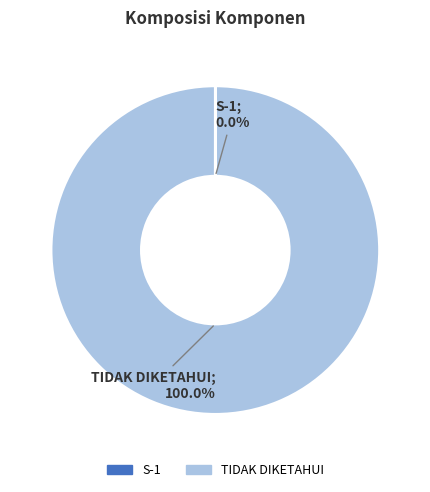

Which slice is the largest?

TIDAK DIKETAHUI